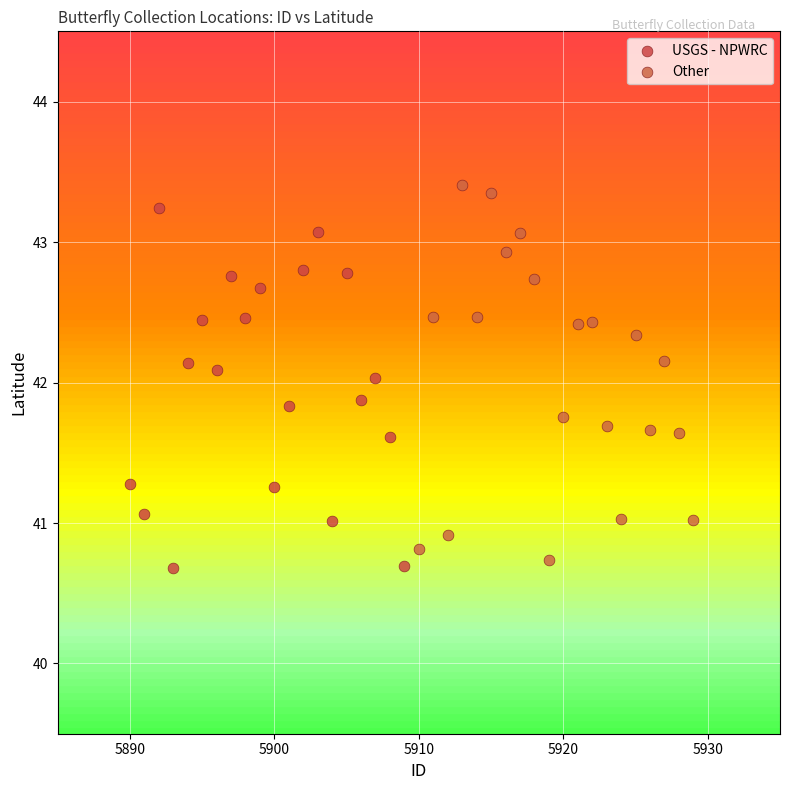

Which series reaches the maximum Y coordinate?

Other